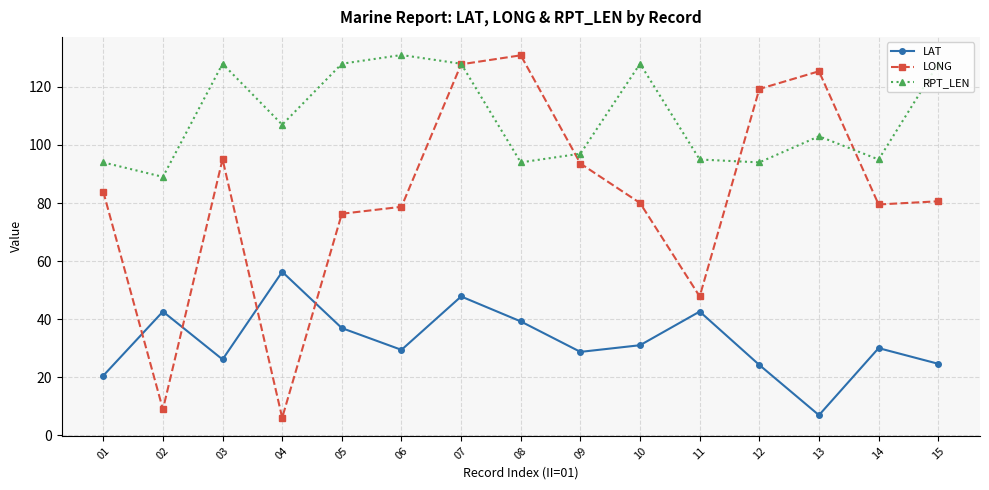

What is the total value across all series at 14?

204.5